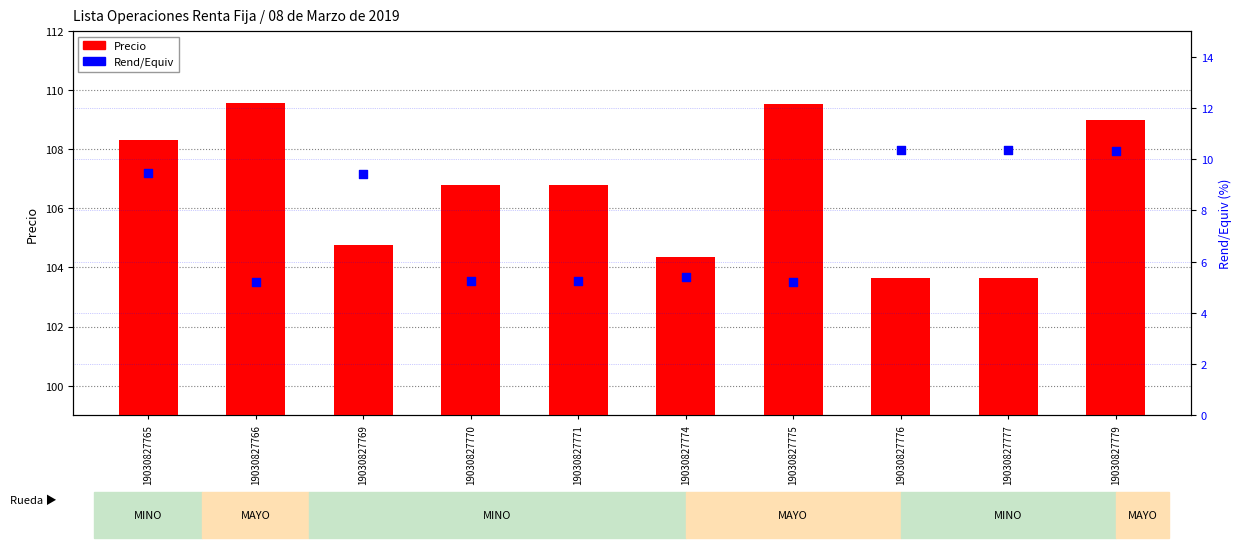

Which series has the widest spread of Y values?

Precio